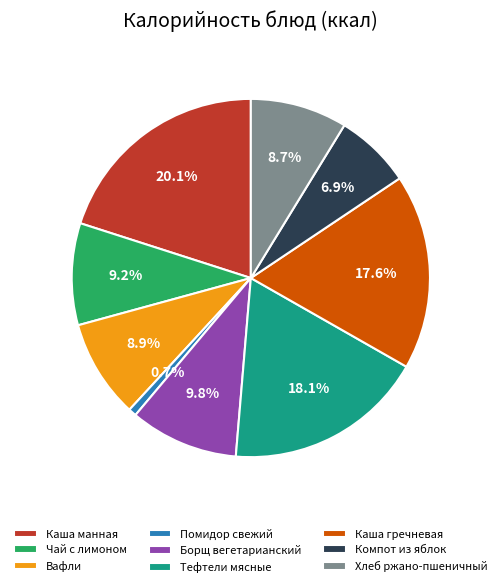

Approximately how many times larger is the value at Каша гречневая compared to Вафли?

2.0